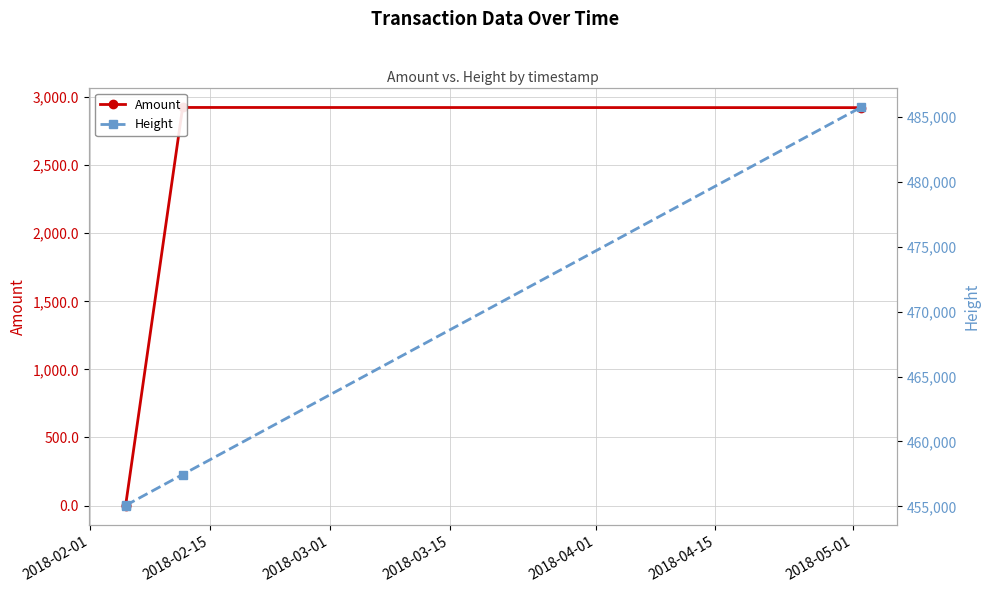

True or false: Height has more than 0 interior local peaks.

False